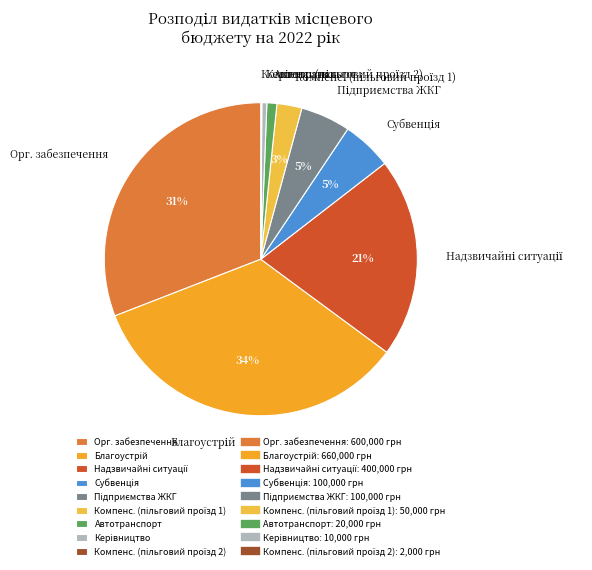

To the nearest percent, what percentage of the pie is Орг. забезпечення?

31%